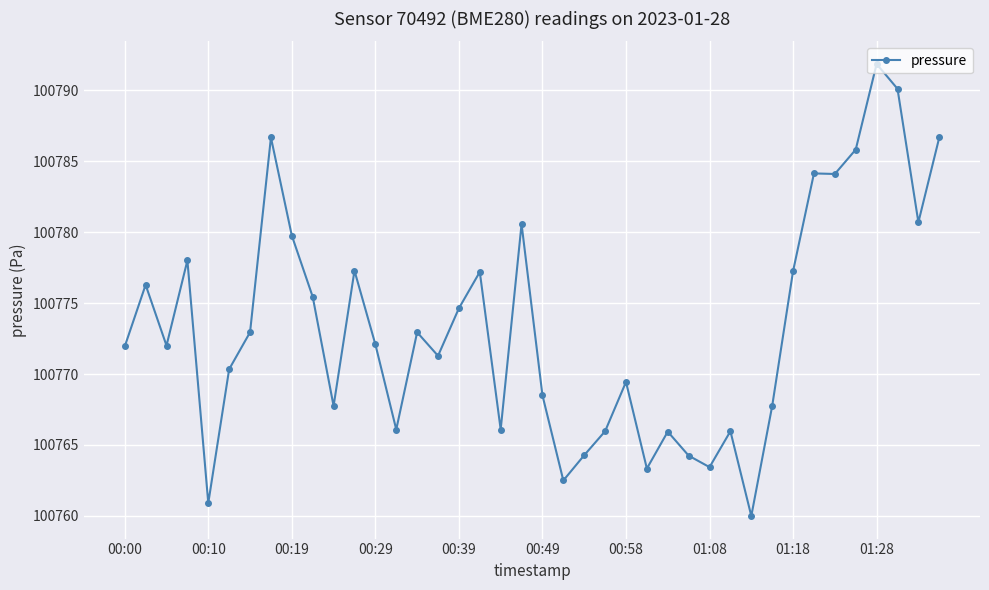

True or false: the data has more than 1 interior local peaks.

True